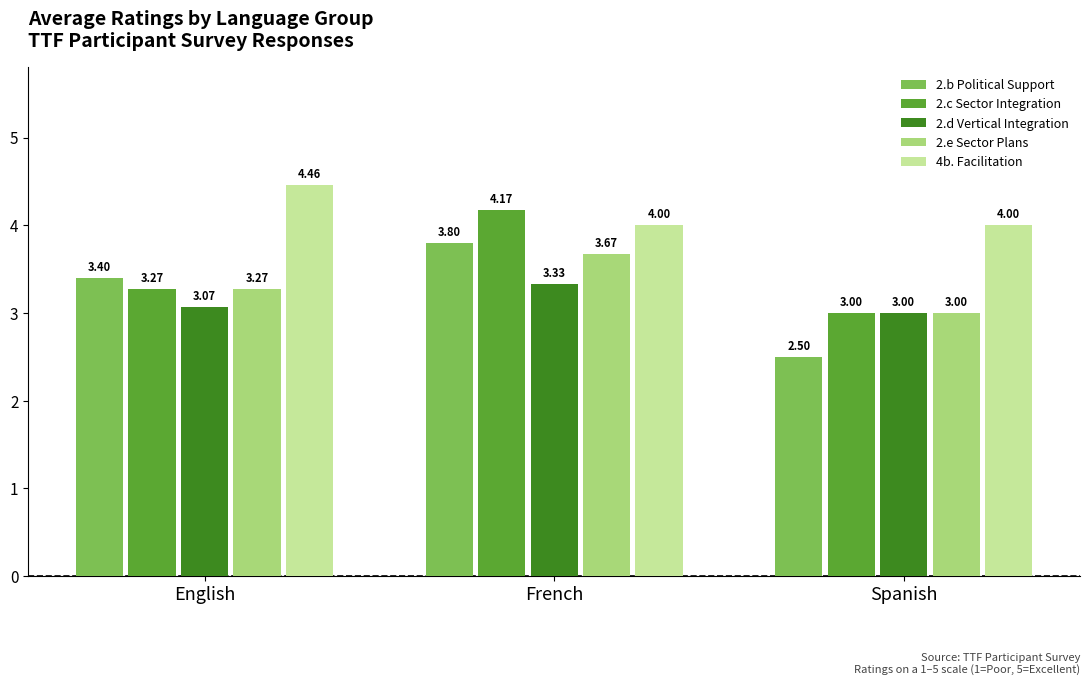

What is the sum of all 2.e Sector Plans values?

9.9